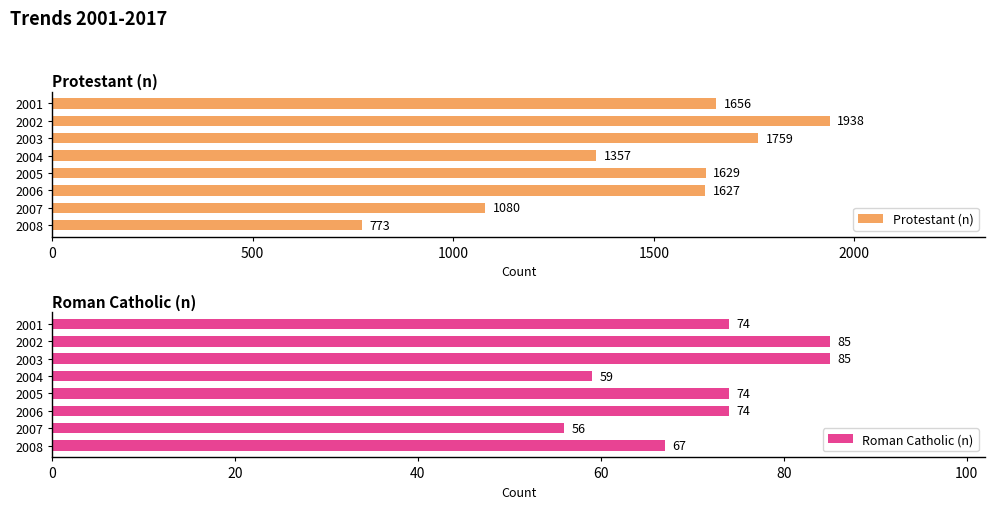

What are all the series names shown in the legend?

Protestant (n), Roman Catholic (n)